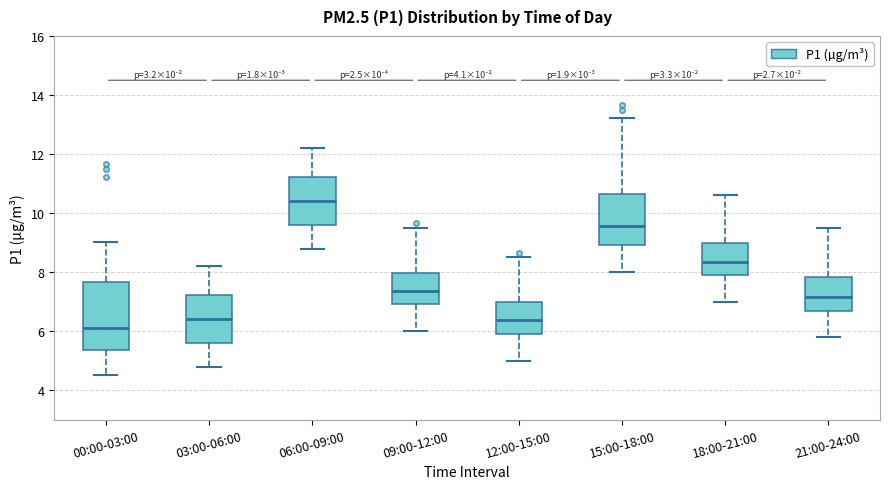

Which box is the tallest, from its lower edge to its upper edge?

00:00-03:00